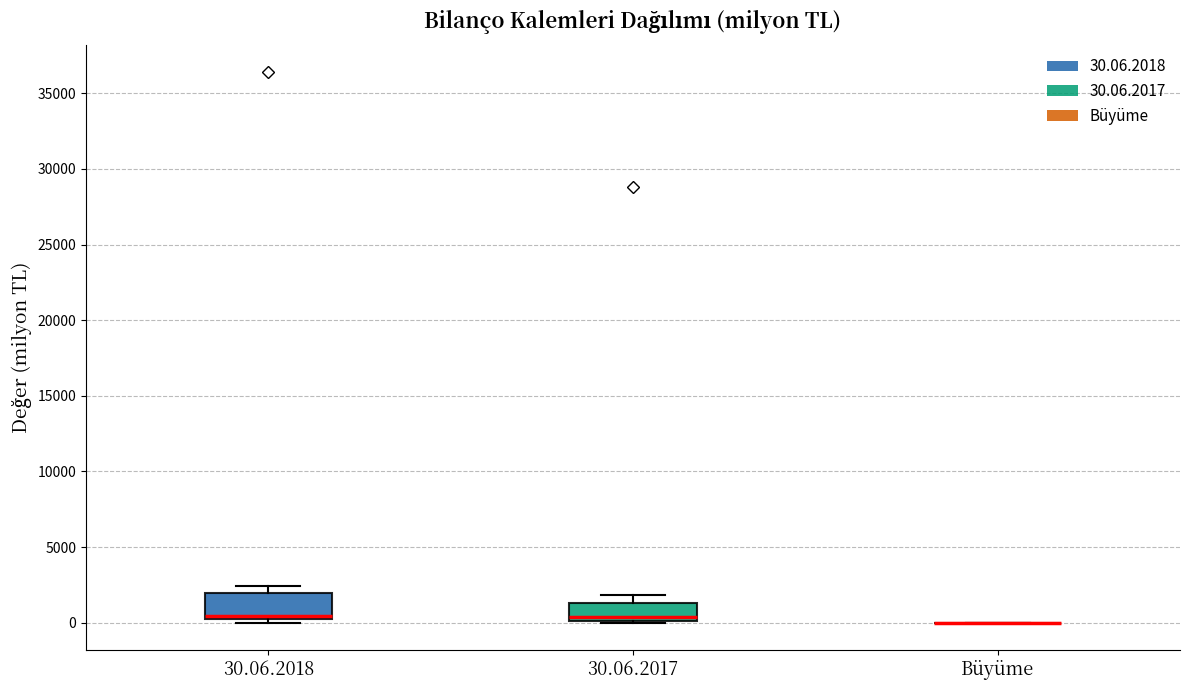

Reading left to right, read every box against the y-axis: the position of its median line, the range the box covers, and the ends of its whiskers. The values are not printed on the chart, so give them approximately, as read against the axis.

30.06.2018: median 500, box 0 to 2000, whiskers 0 (just below the box's lower edge) to 2500
30.06.2017: median 500, box 0 to 1500, whiskers 0 to 2000
Büyüme: box collapsed to a line at 0, whiskers 0 to 0